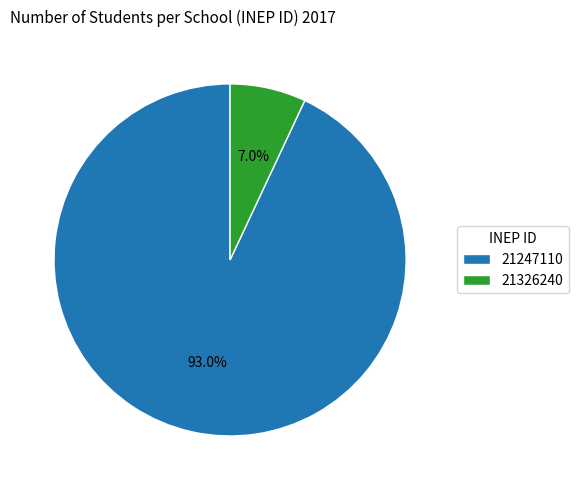

Which category has the smallest portion of the pie?

21326240